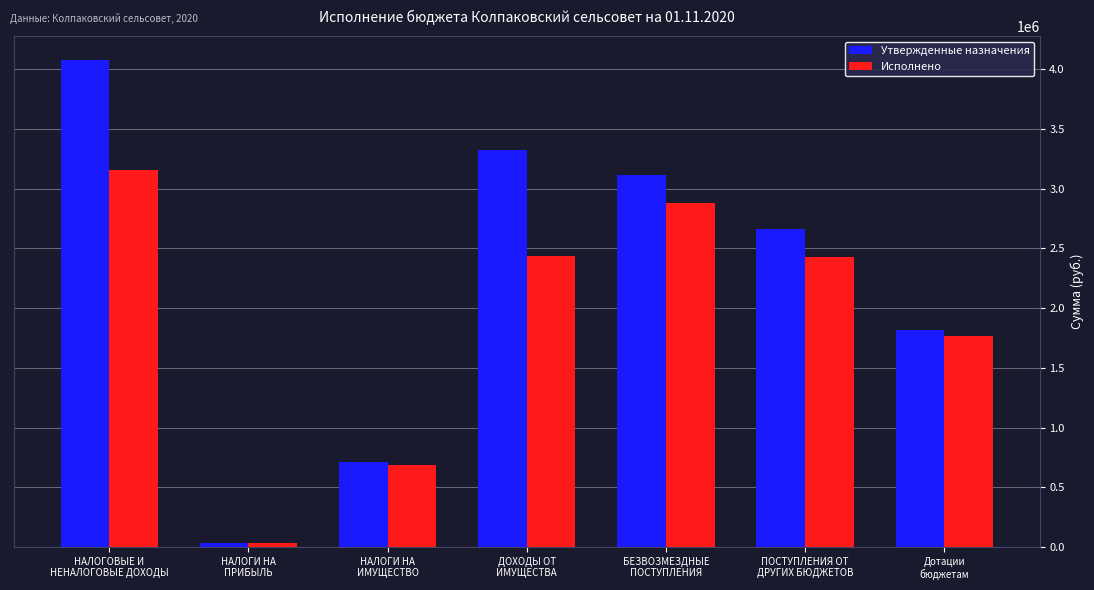

At how many categories does at least one series exceed 3696972?

1